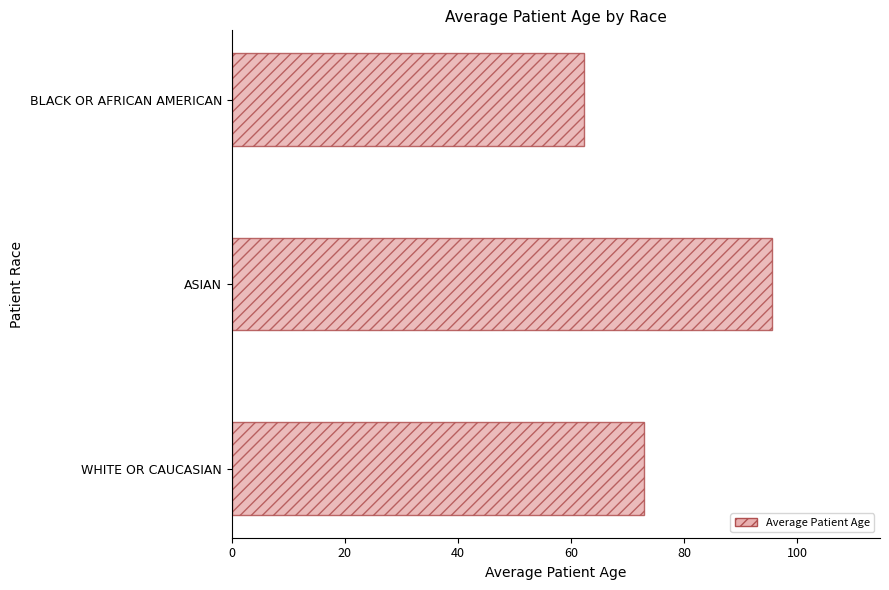

What value does the data have at BLACK OR AFRICAN AMERICAN?

62.3